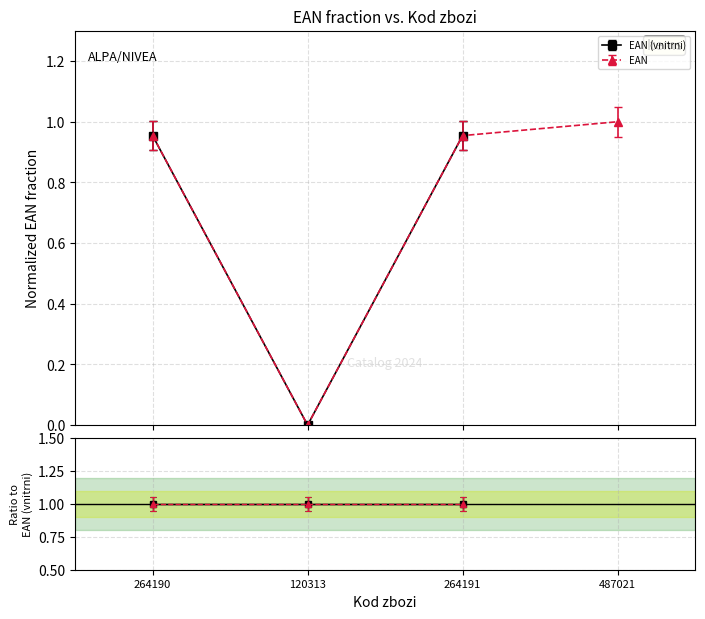

True or false: EAN has more than 0 points higher than both neighbors.

False